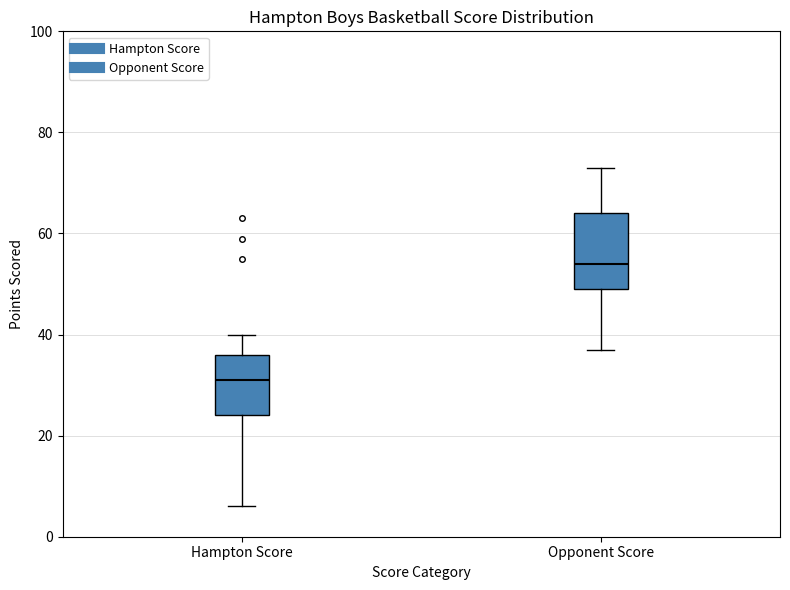

Comparing the boxes themselves (not the whiskers), which one is the tallest?

Opponent Score